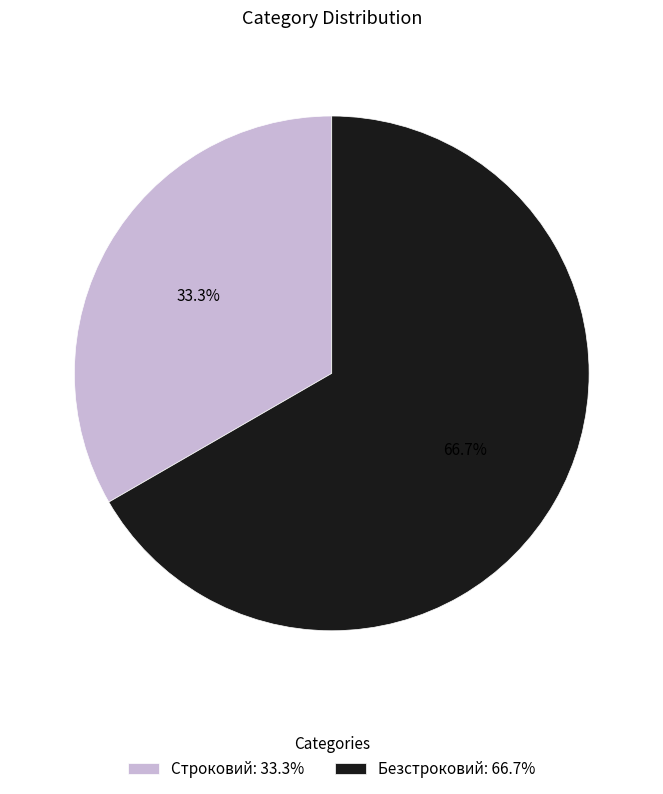

How many slices are in this pie chart?

2